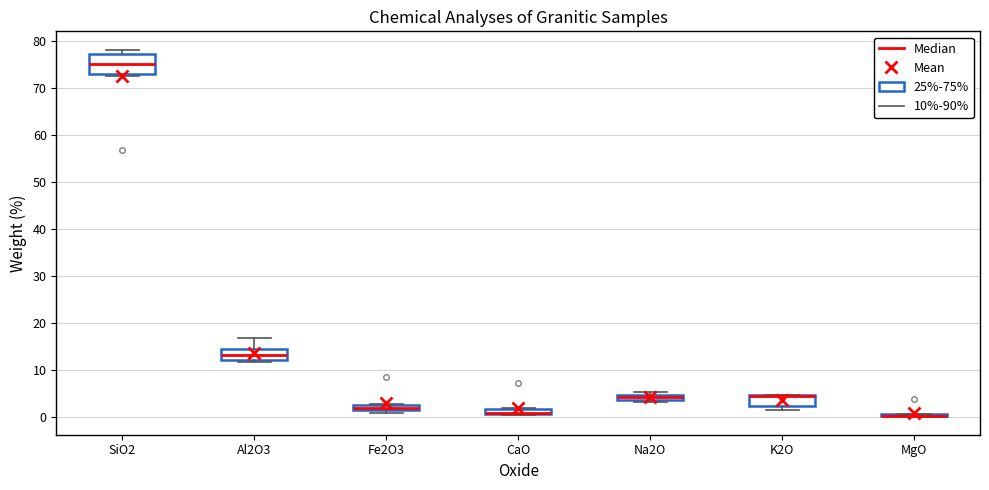

Where does the median line of the box for Fe2O3 sit on the y-axis? The values are not printed on the chart, so give them approximately, as read against the axis.

2